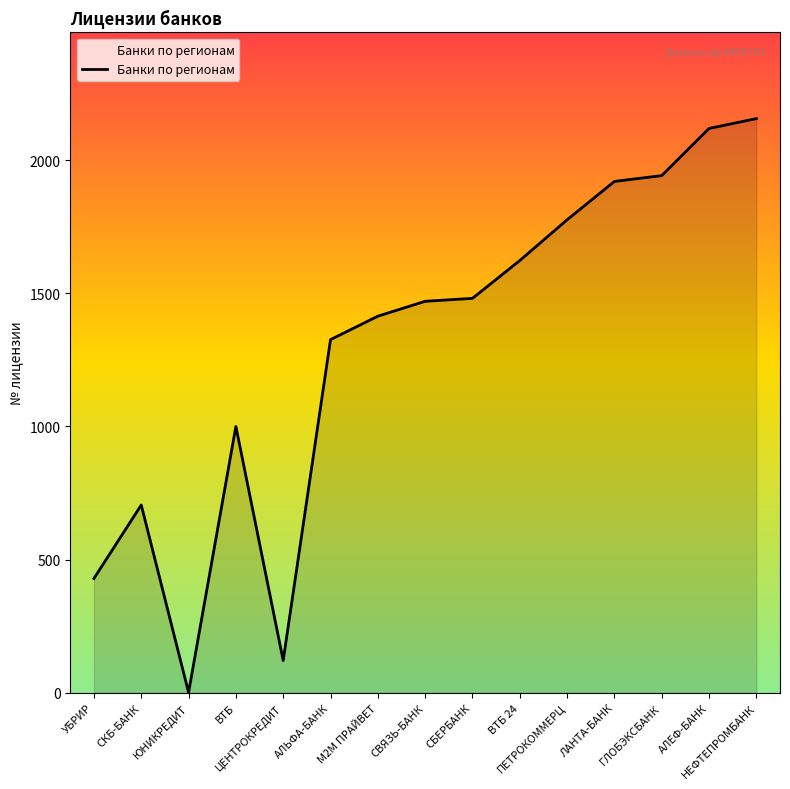

What is the greatest value displayed?

2156